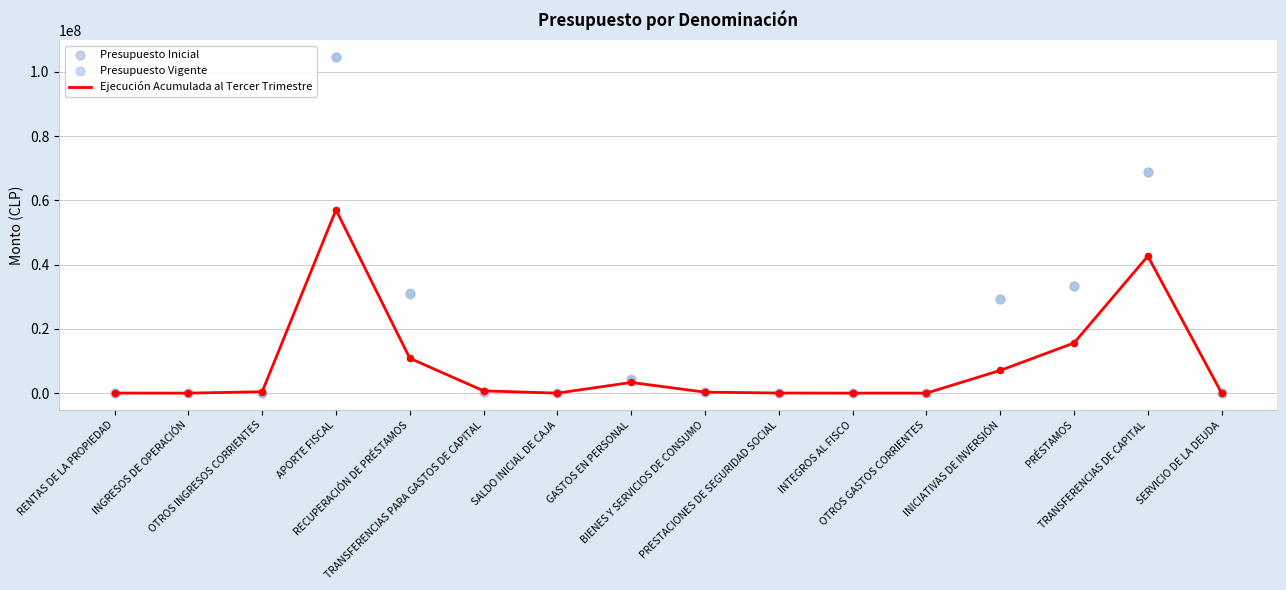

Is the value of Presupuesto Inicial at INICIATIVAS DE INVERSIÓN greater than the value of Ejecución Acumulada al Tercer Trimestre at GASTOS EN PERSONAL?

Yes